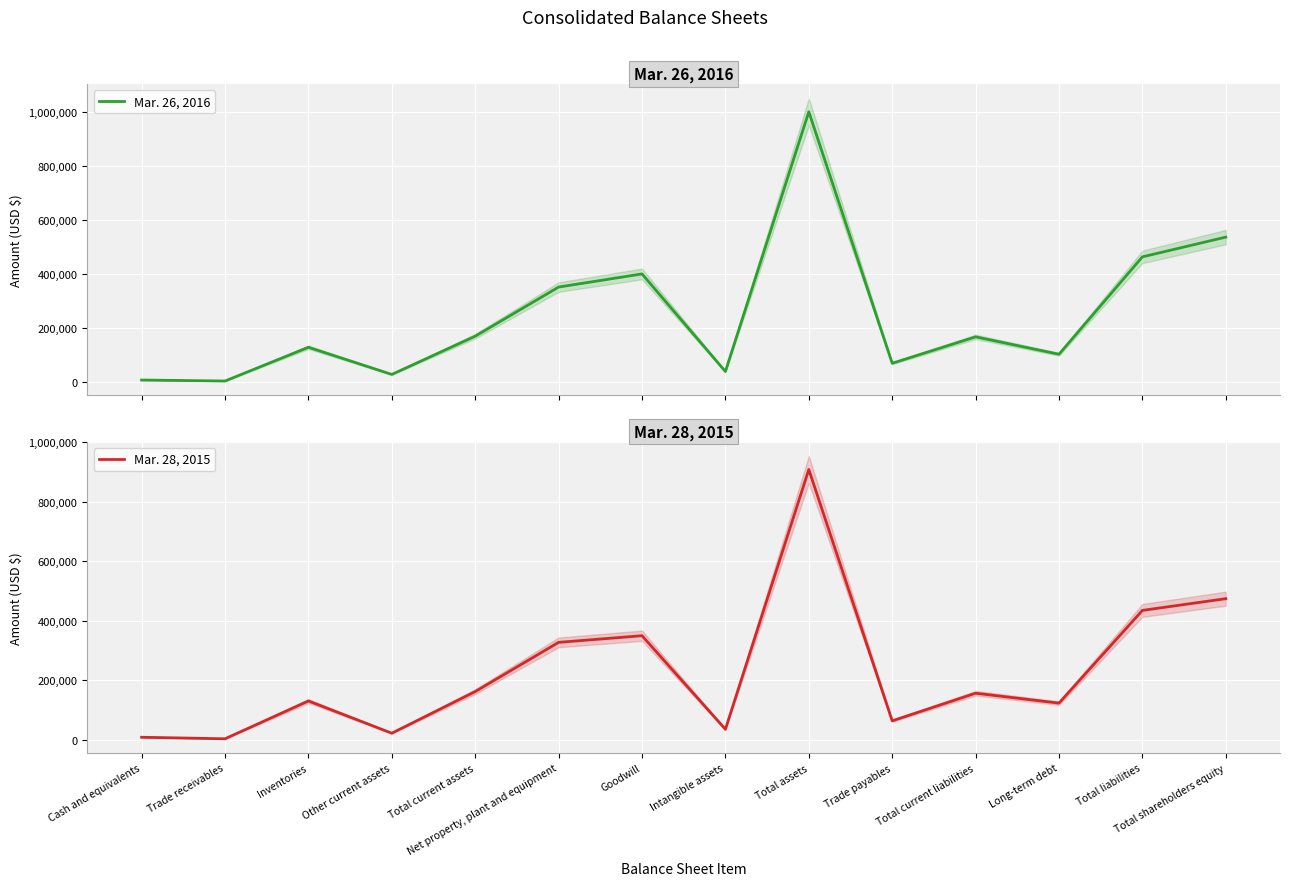

List the labels in order of Mar. 26, 2016 value, largest first.

Total assets, Total shareholders equity, Total liabilities, Goodwill, Net property, plant and equipment, Total current assets, Total current liabilities, Inventories, Long-term debt, Trade payables, Intangible assets, Other current assets, Cash and equivalents, Trade receivables